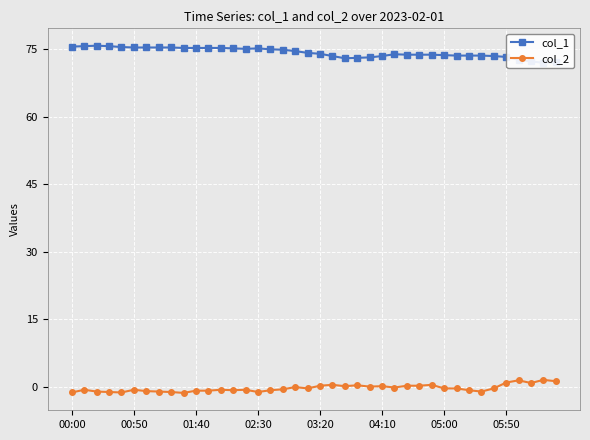

What is the approximate value of col_1 at 11?

75.3